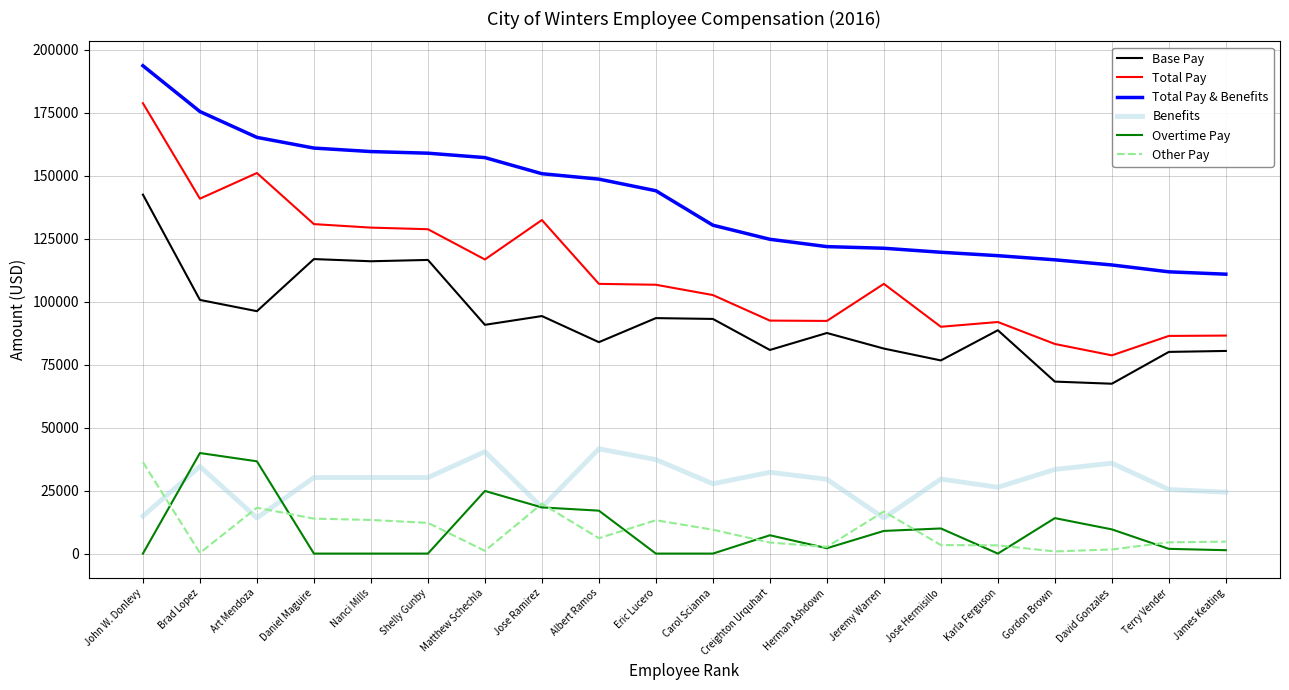

Read the Base Pay value at Creighton Urquhart.

80852.9